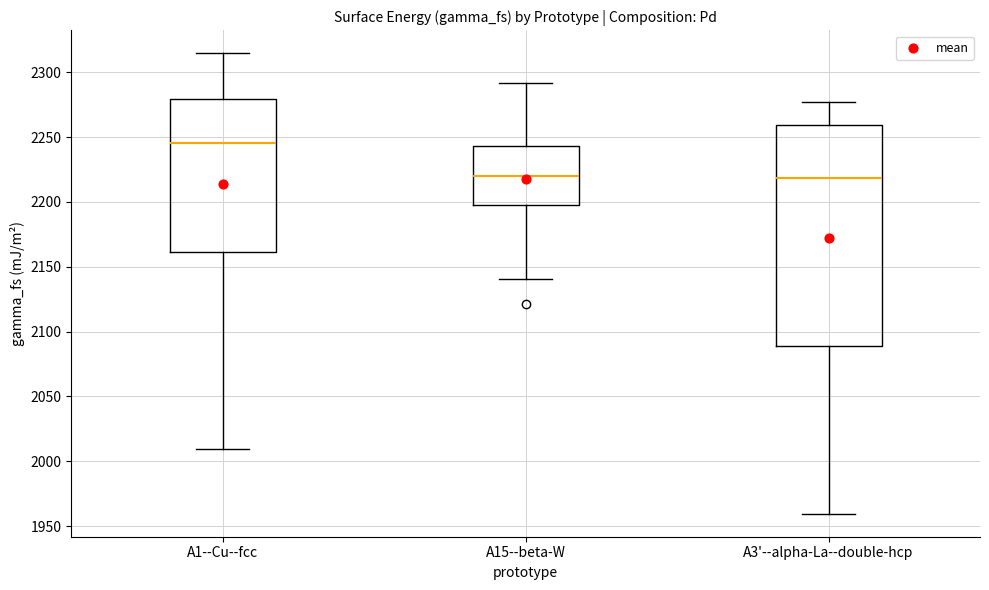

Which box's median line is the highest?

A1--Cu--fcc